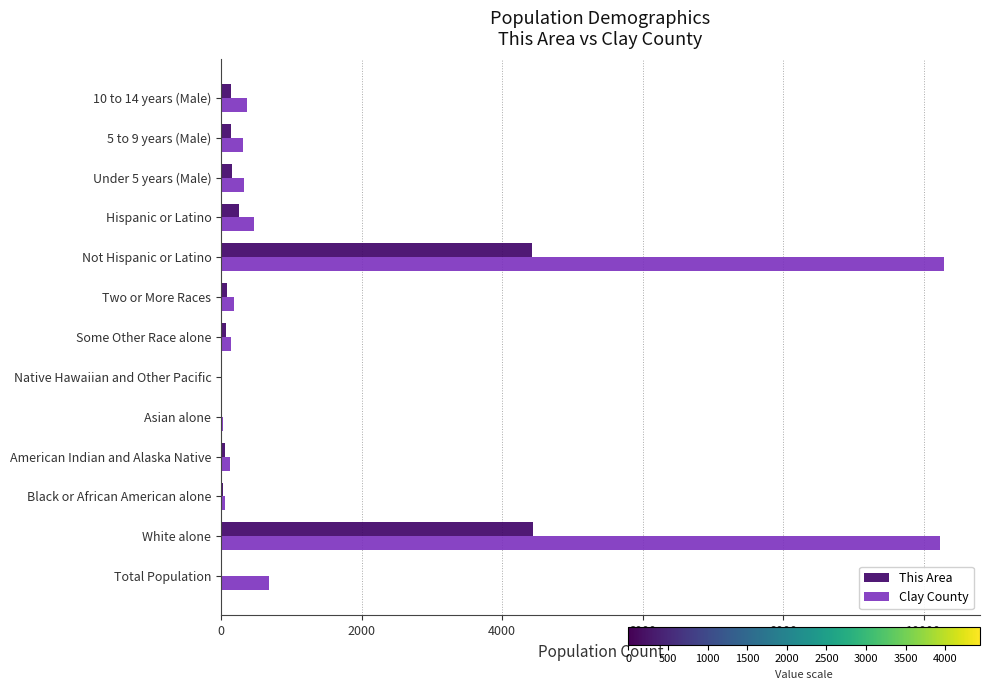

Which series has the largest total across all categories?

Clay County